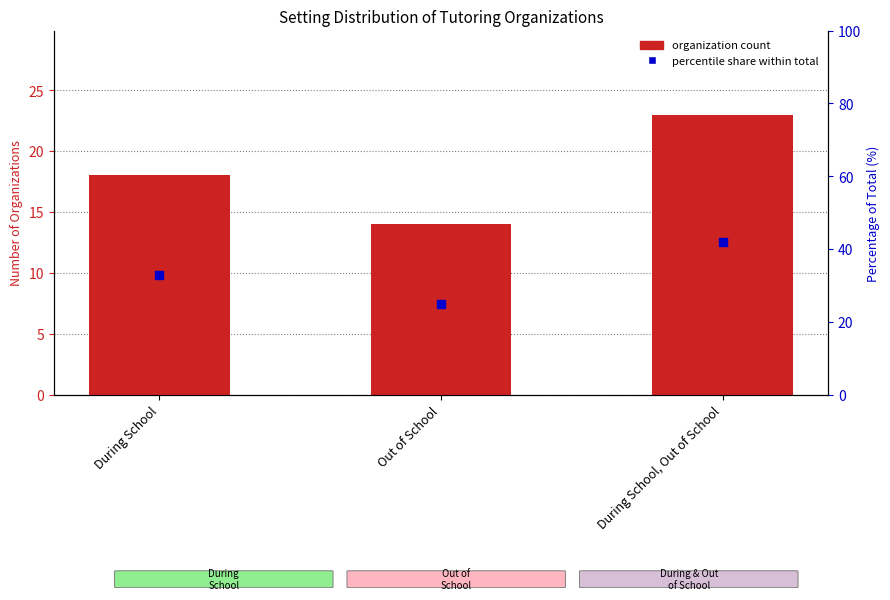

What is the total value across all series at During School, Out of School?

65